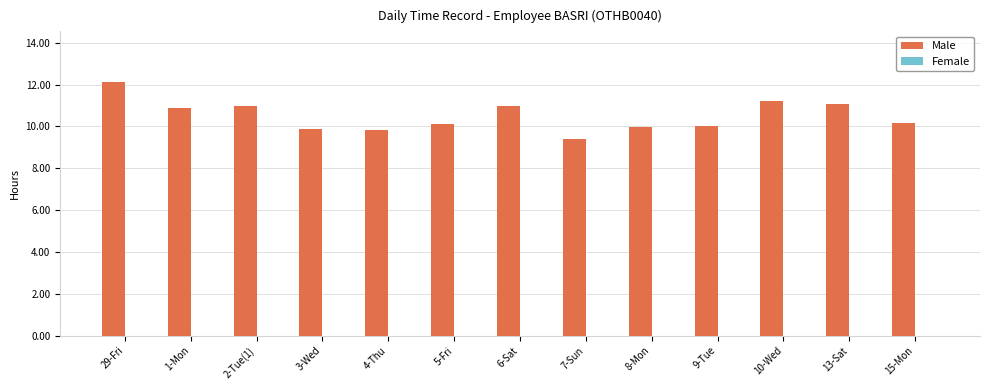

Does the chart contain any negative values?

No